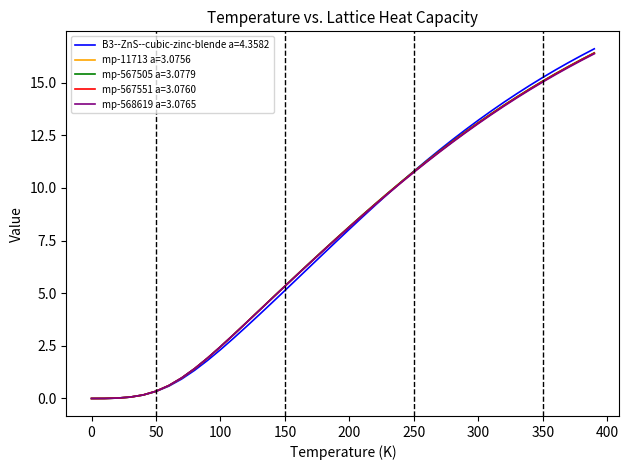

What is the difference between the maximum and second lowest values in the B3--ZnS--cubic-zinc-blende a=4.3582 series?

16.6